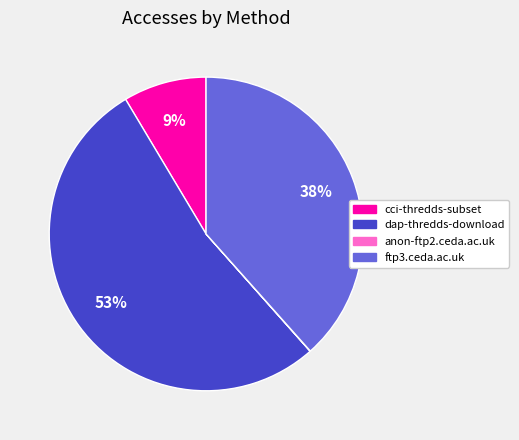

To the nearest percent, what portion does ftp3.ceda.ac.uk represent?

38%